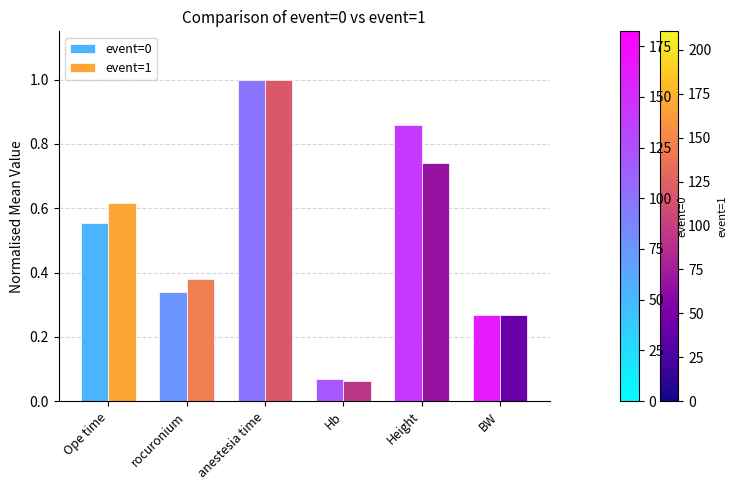

What is the label of the 1st bar from the right?

BW